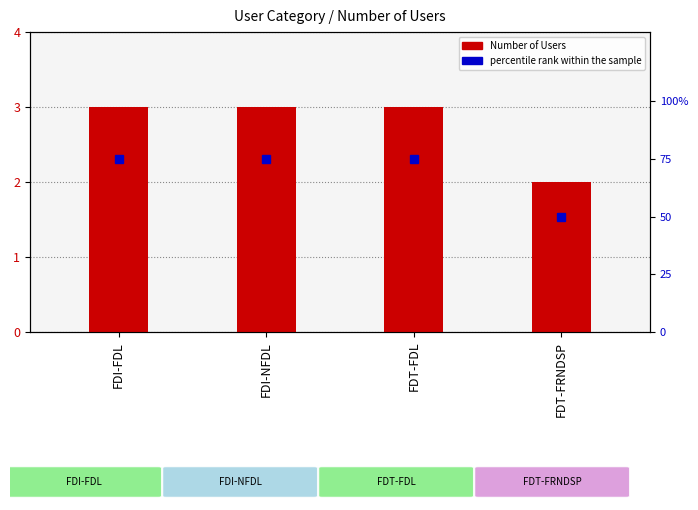

What is the sum of the Number of Users values at FDI-NFDL and FDI-FDL?

6